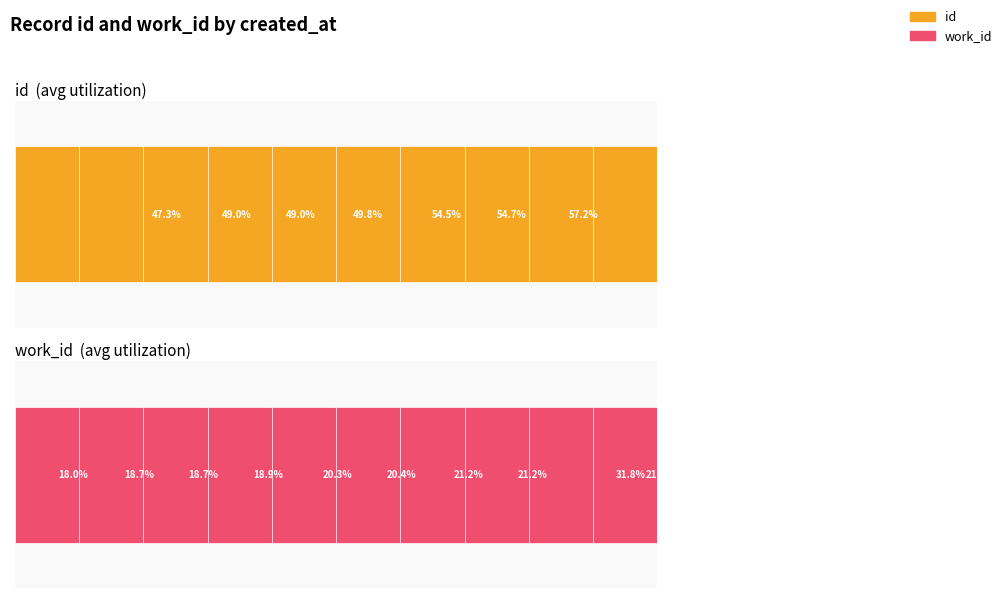

What is the maximum value for work_id?

31.8